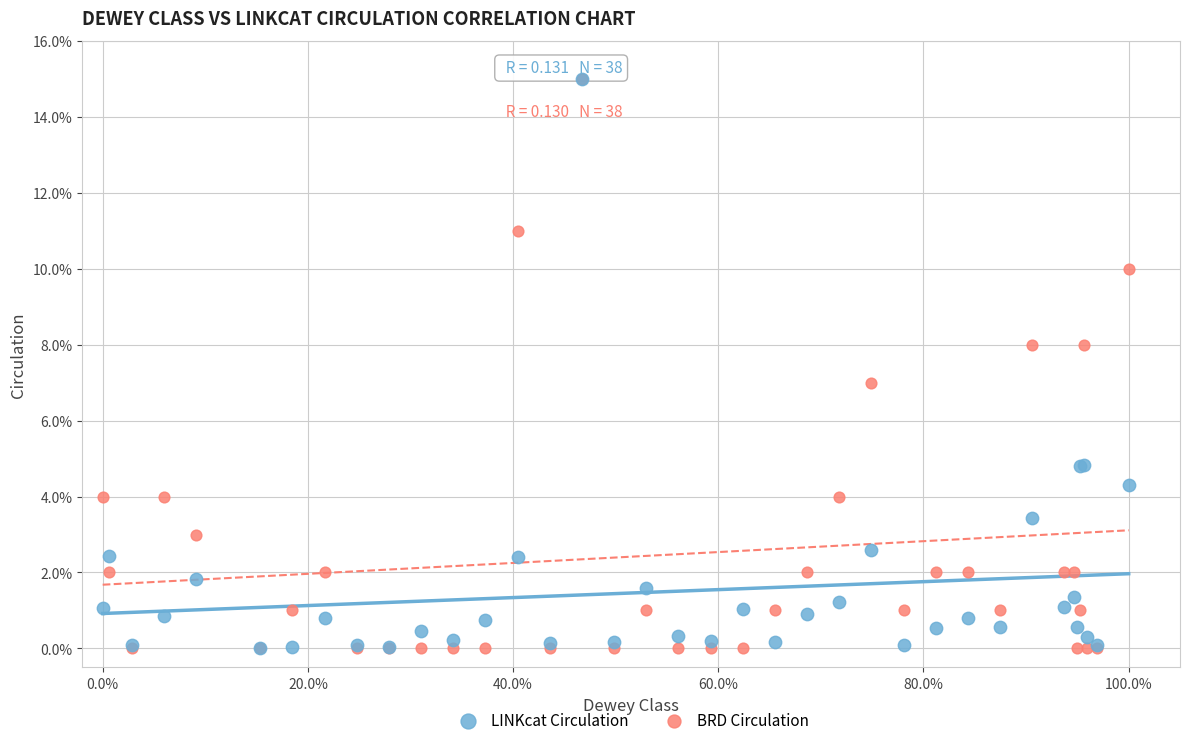

Which series has the widest spread of Y values?

BRD Circulation